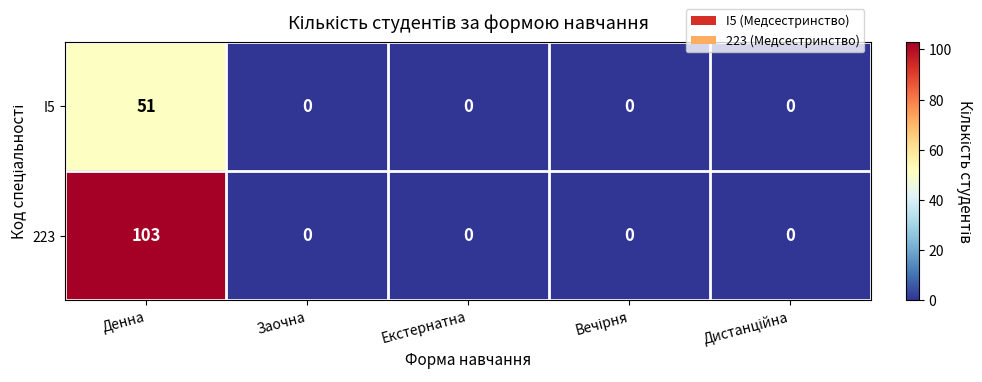

Which series has the widest spread of values?

223